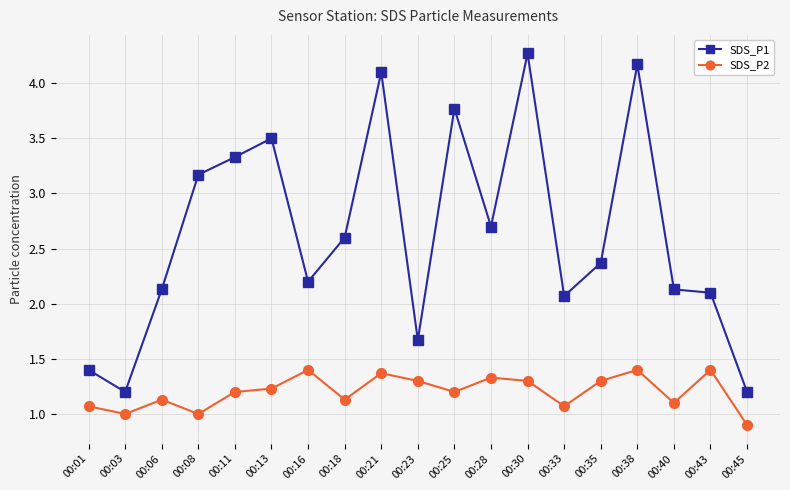

In SDS_P2, how many points are lower than both neighbors (excluding endpoints)?

6